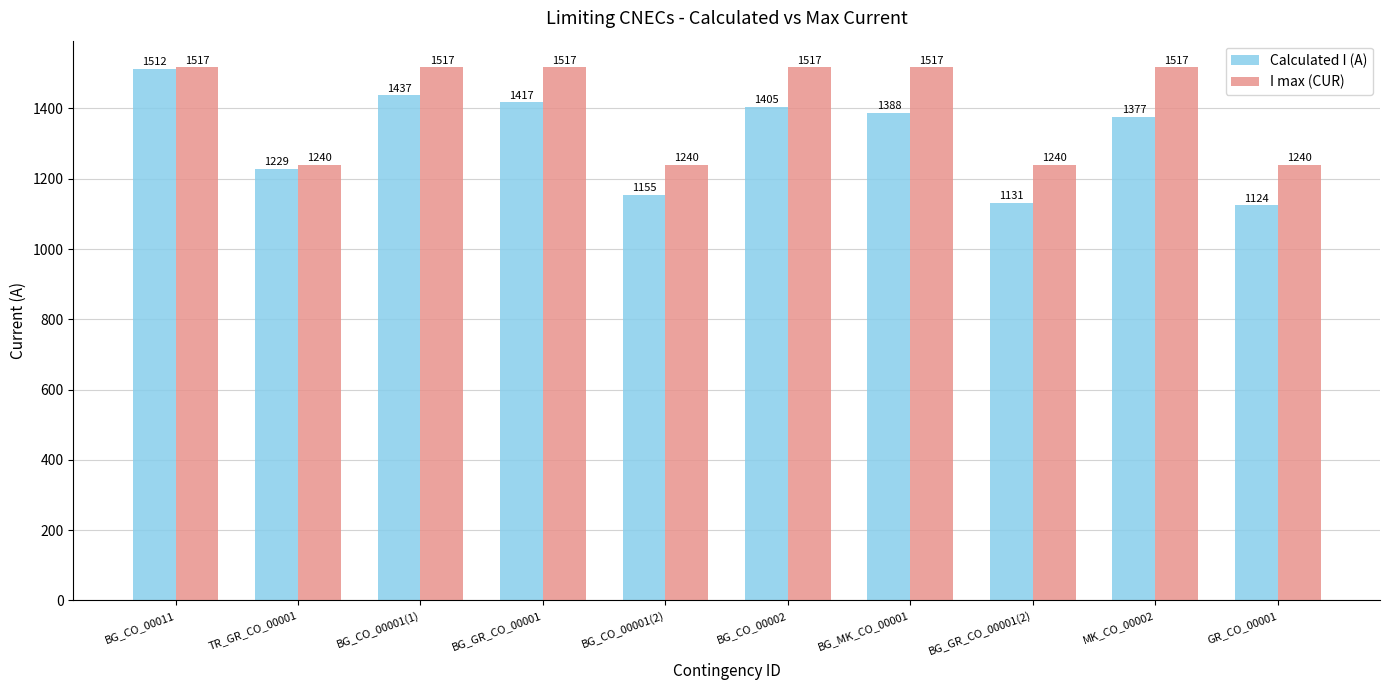

What is the value of the Calculated I (A) bar at the 8th from the left?

1131